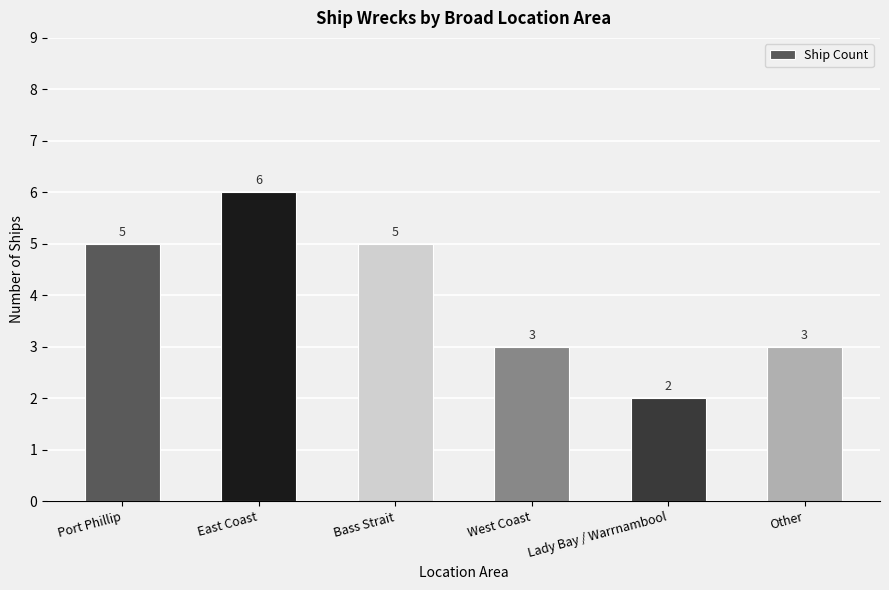

Which label corresponds to the largest value in the chart?

East Coast